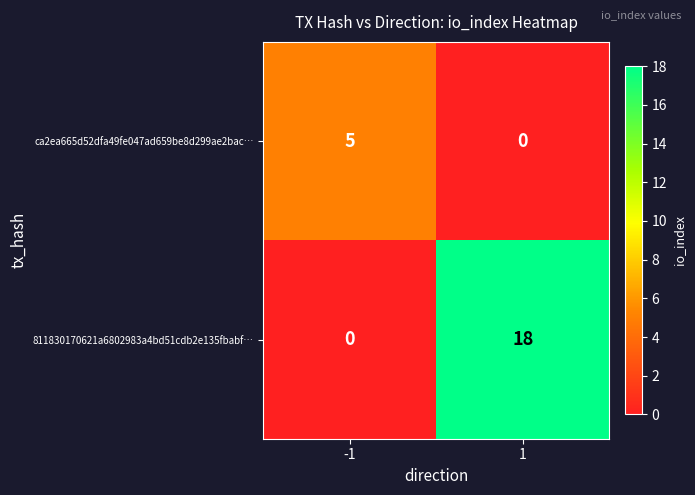

What is the total value across all series at -1?

5